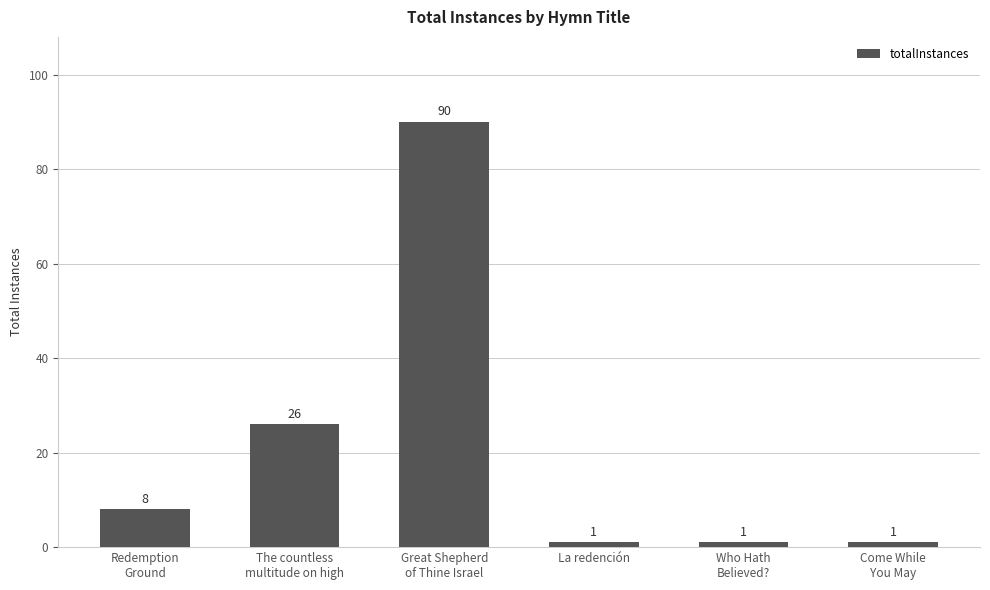

Reading left to right, transcribe all the data shown in this chart.

8	26	90	1	1	1